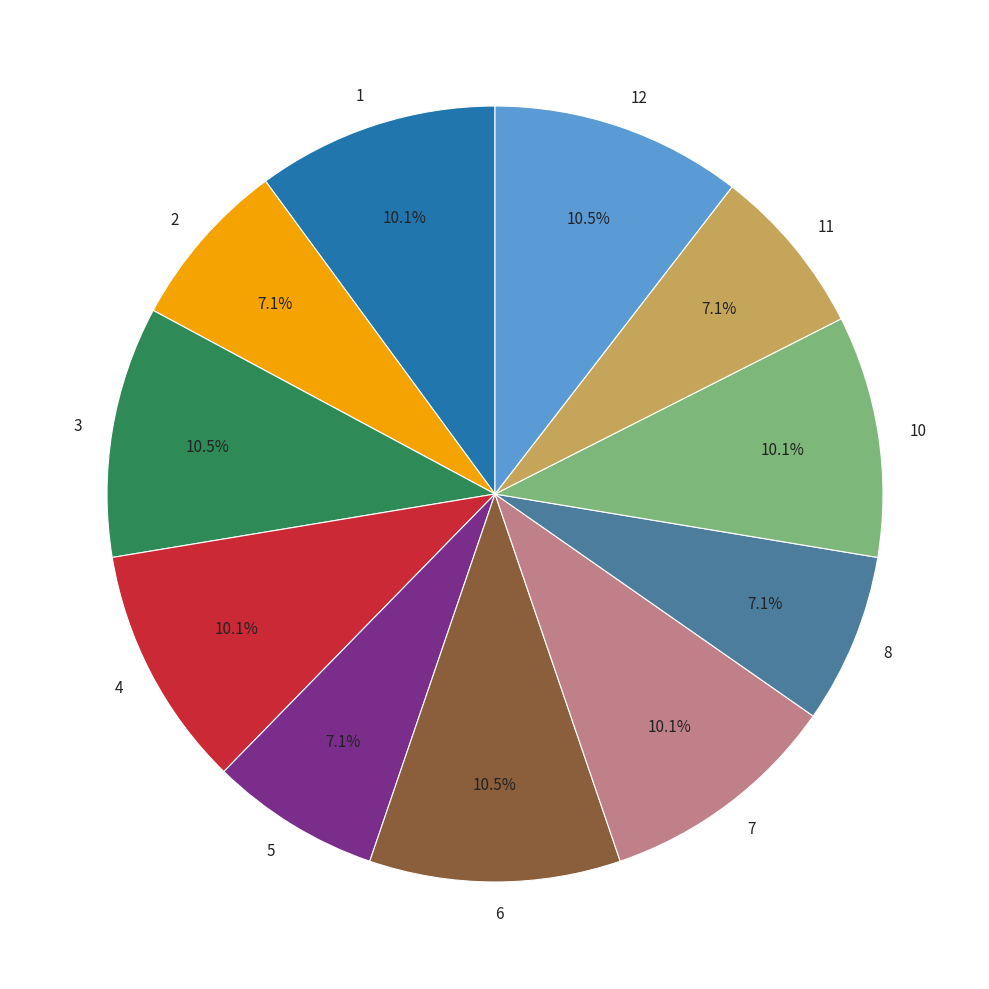

Is there any slice that represents more than half of the pie?

No